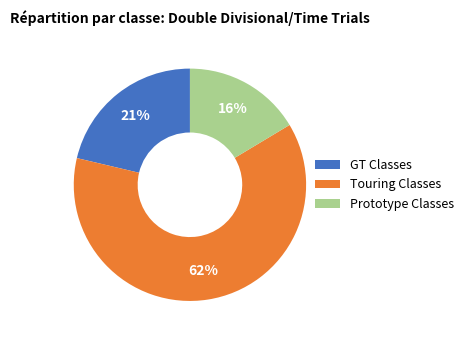

Do Prototype Classes and Touring Classes together represent more than half of the pie?

Yes